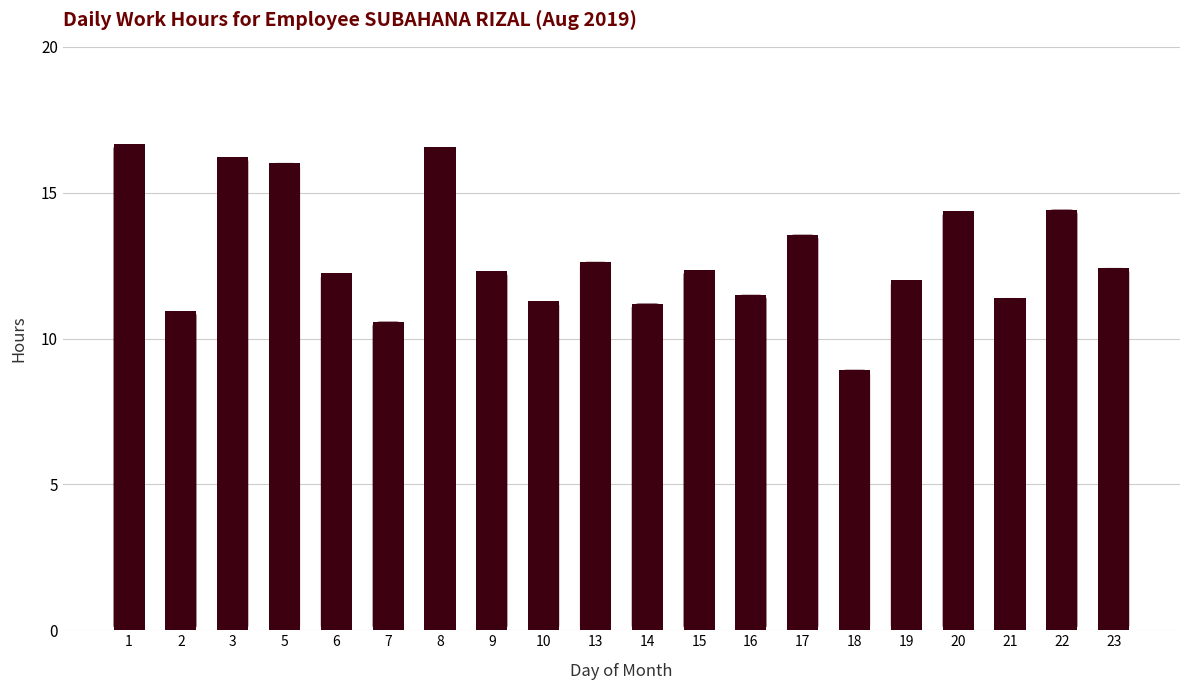

What is the sum of the values at 7 and 17?

24.1